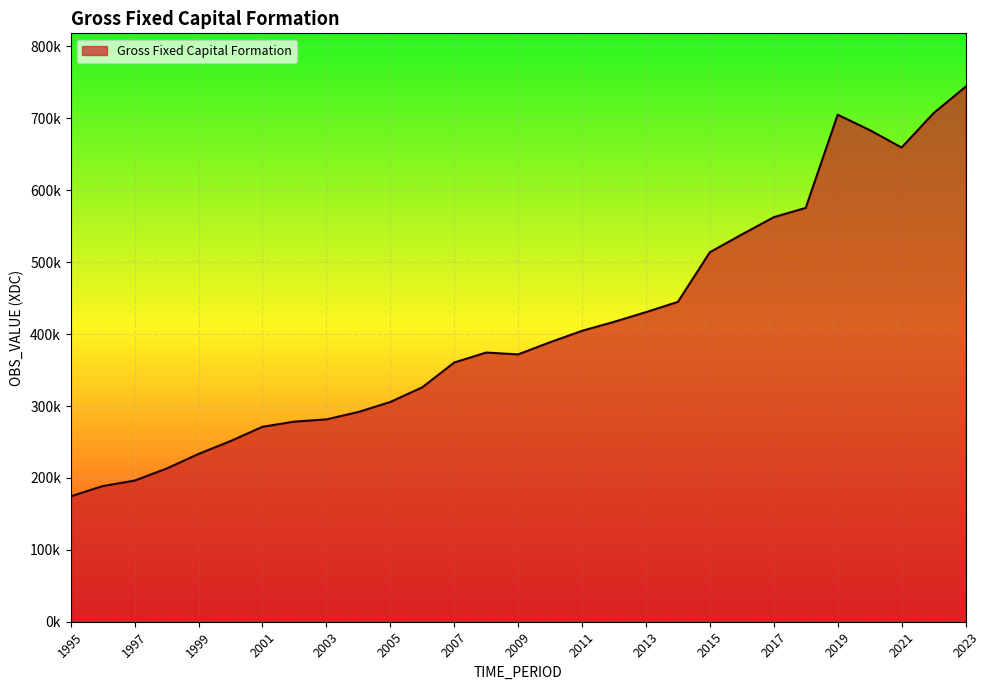

At which category does the chart reach its peak across all series?

2023